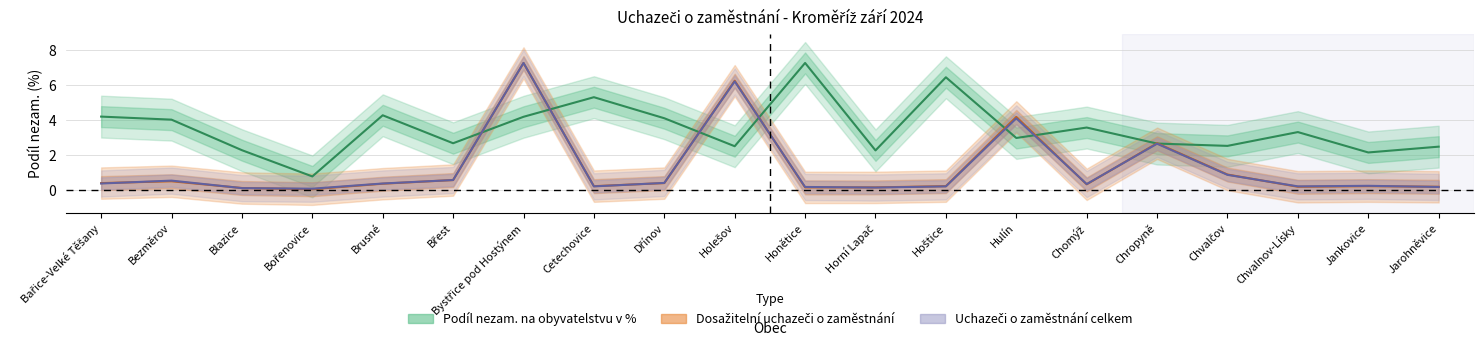

Which series has the largest total across all categories?

Podíl nezam. na obyvatelstvu v %